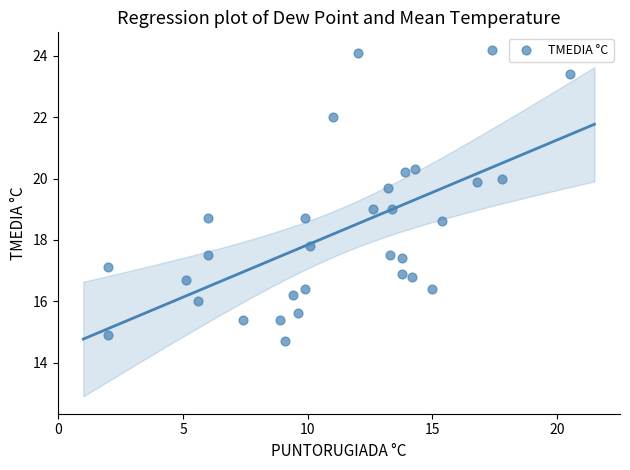

What is the range of X values (max minus min)?

18.5